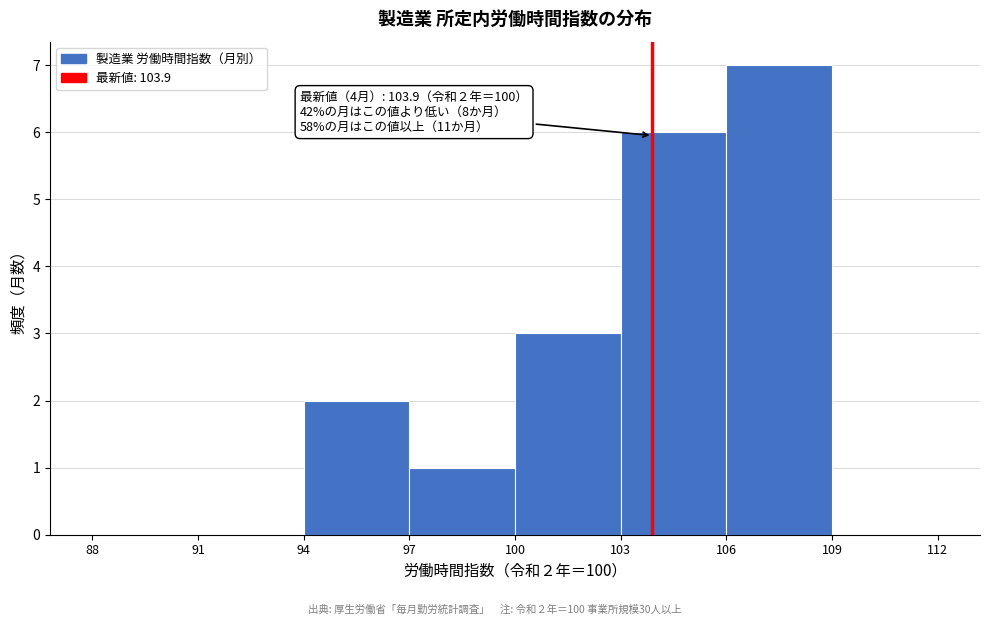

Over which range of the x-axis is the bar tallest?

106 to 109